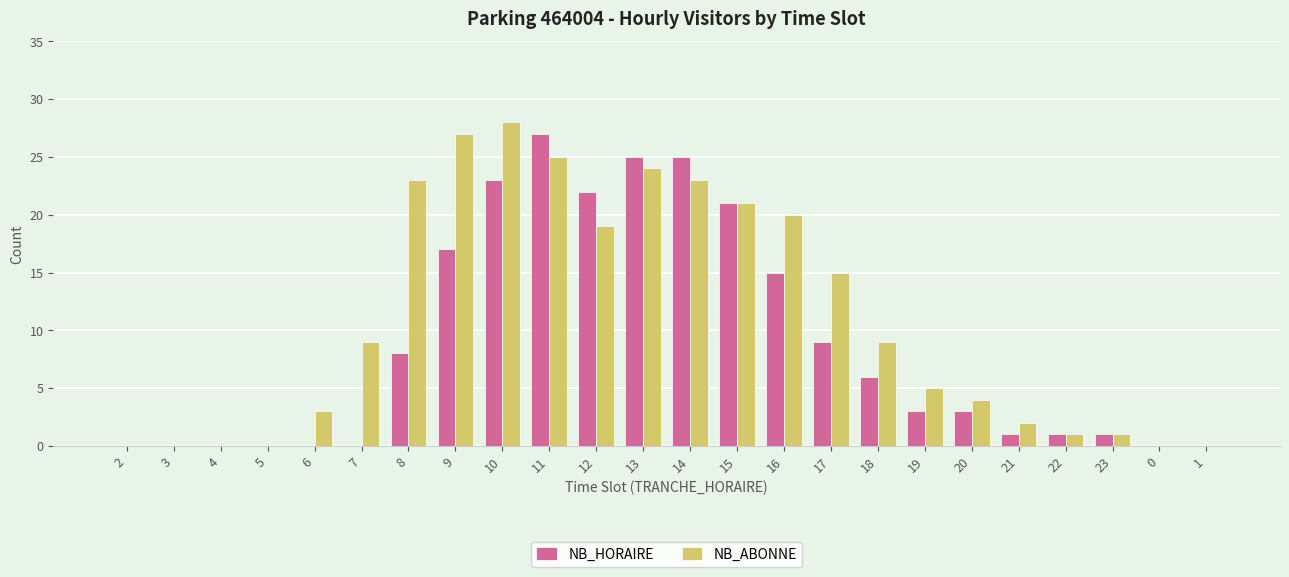

What is the sum of all NB_HORAIRE values?

207